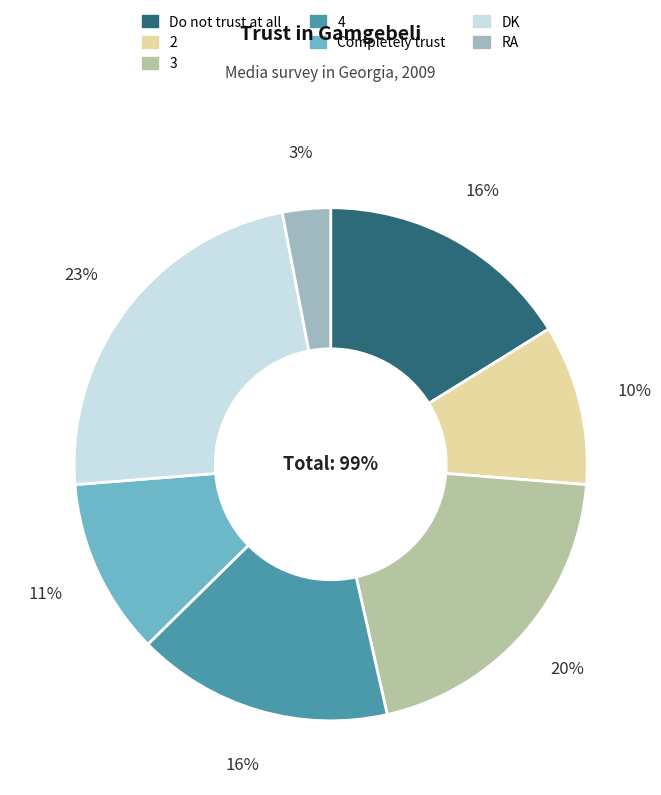

To the nearest percent, what is the difference between the 4 and RA slice percentages?

13%